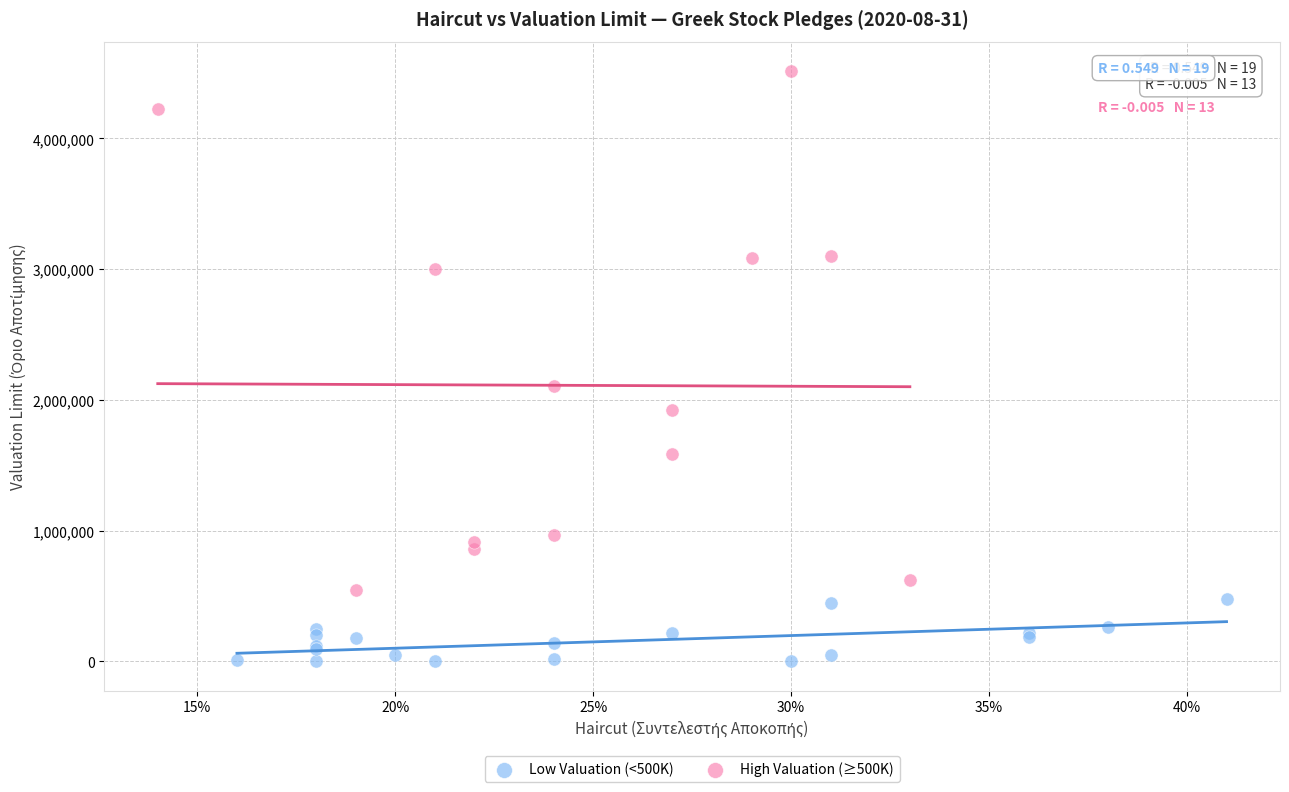

Which series reaches the minimum Y coordinate?

Low Valuation (<500K)